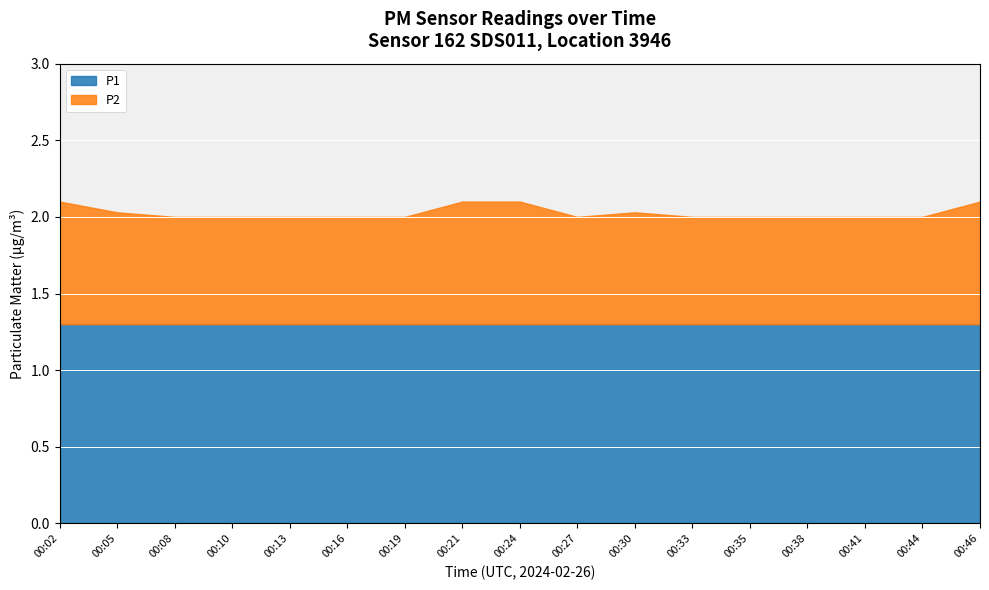

Where is the first local maximum for P2?

00:30